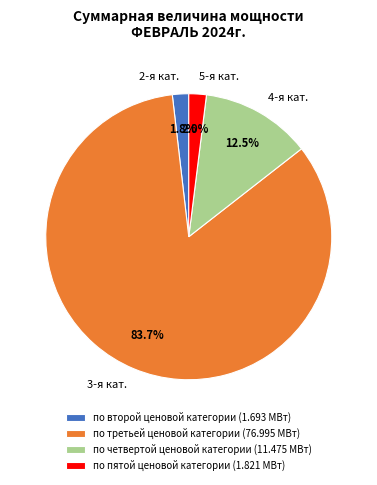

Does по третьей ценовой категории account for over 50% of the chart?

Yes